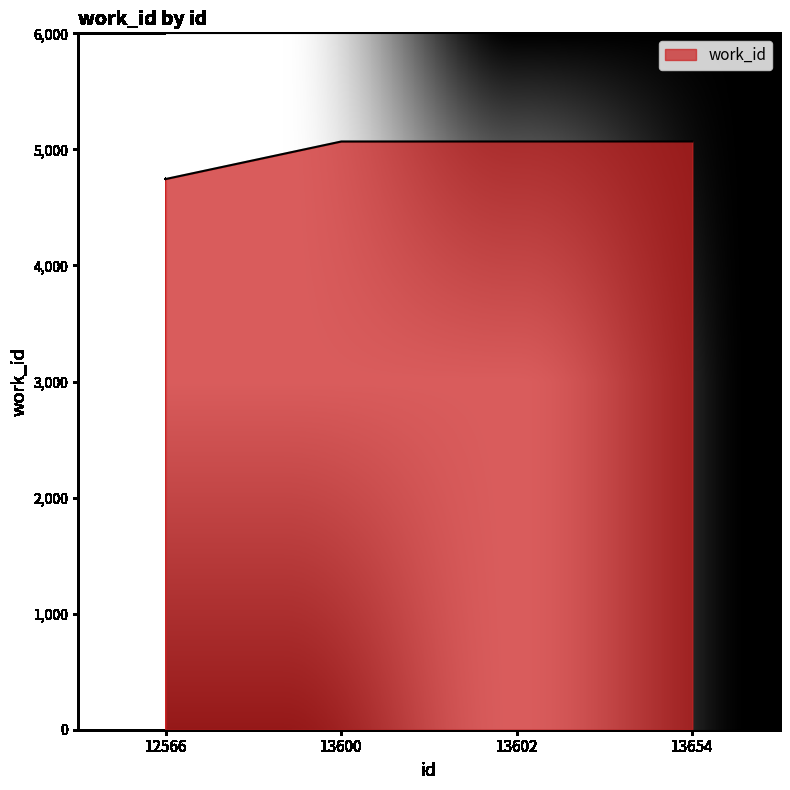

Approximately how many times larger is the value at 12566 compared to 13654?

0.9